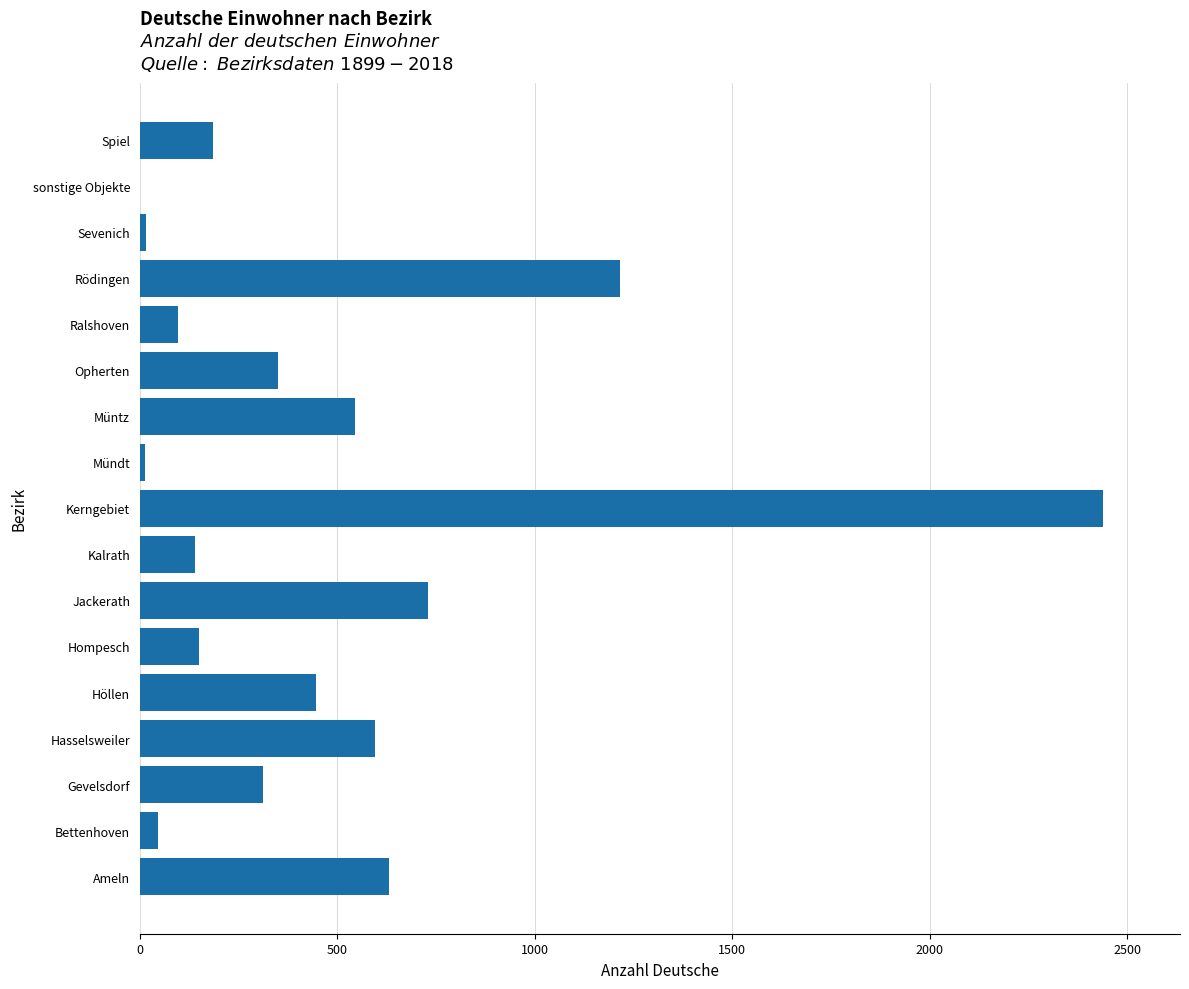

The chart shows a value of 140 at Kalrath. True or false?

True